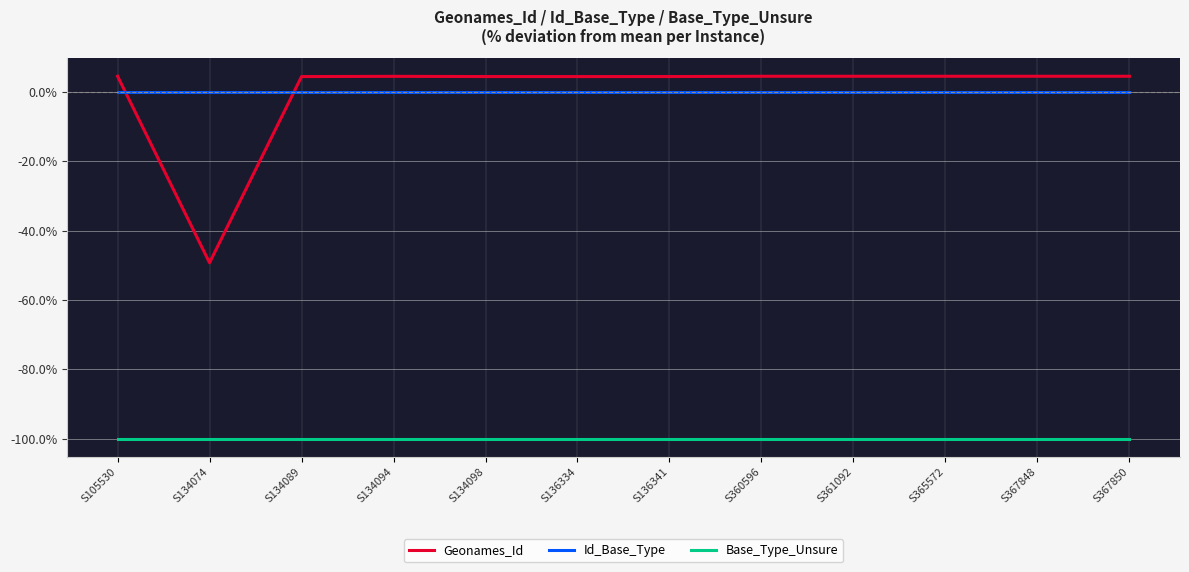

What is the minimum value shown in the chart?

-100.0